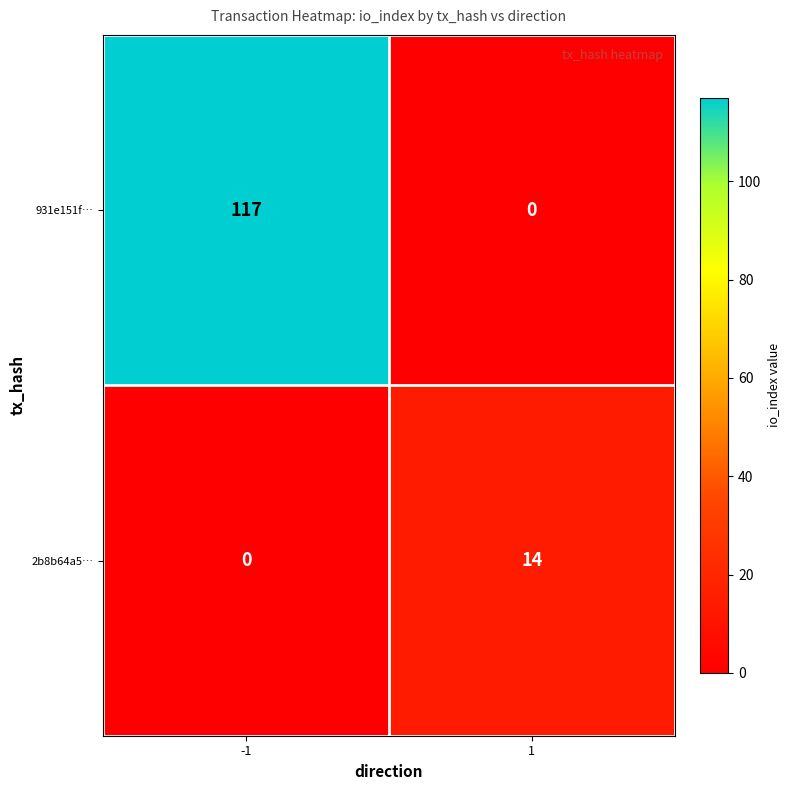

What is the sum of the 2b8b64a5… values at -1 and 1?

14